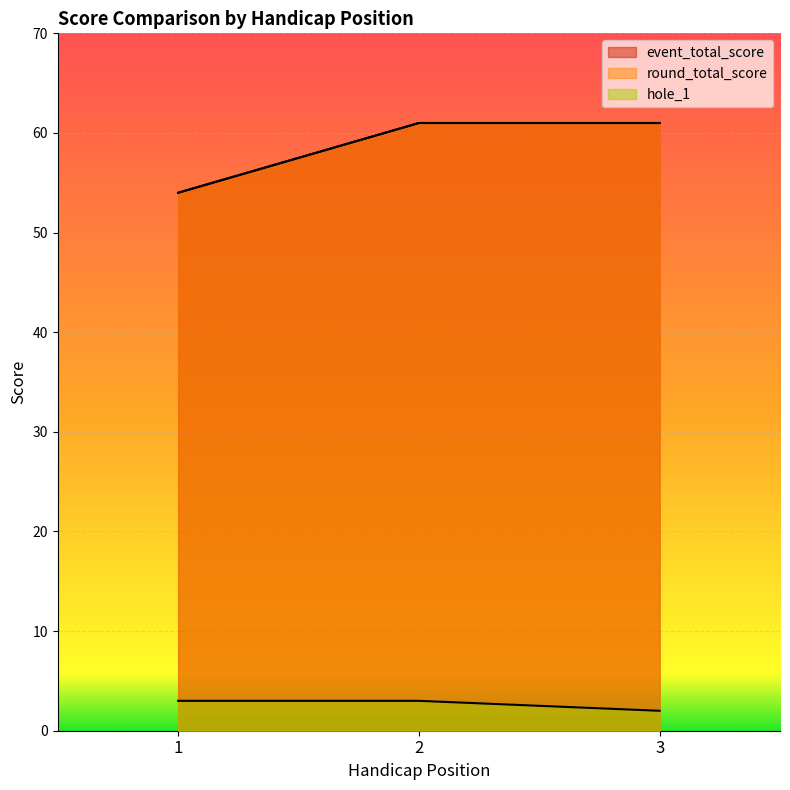

How many lines are shown in the chart?

3